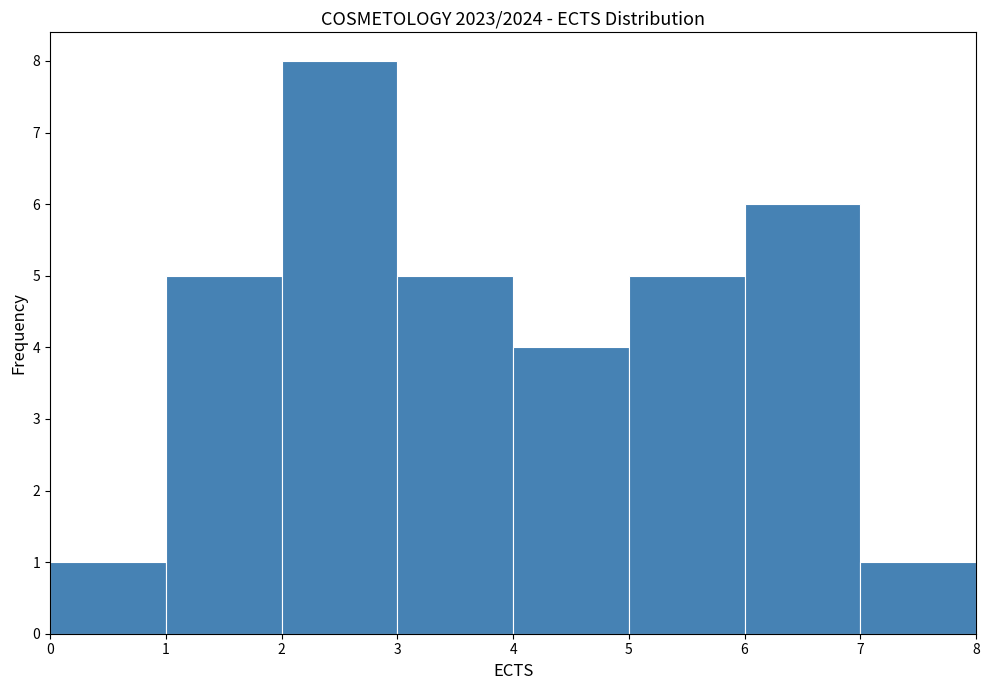

Reading left to right, transcribe this chart: for each bar, give the range it covers on the x-axis and its height. The values are not printed on the chart, so give them approximately, as read against the axis.

0 to 1: 1
1 to 2: 5
2 to 3: 8
3 to 4: 5
4 to 5: 4
5 to 6: 5
6 to 7: 6
7 to 8: 1